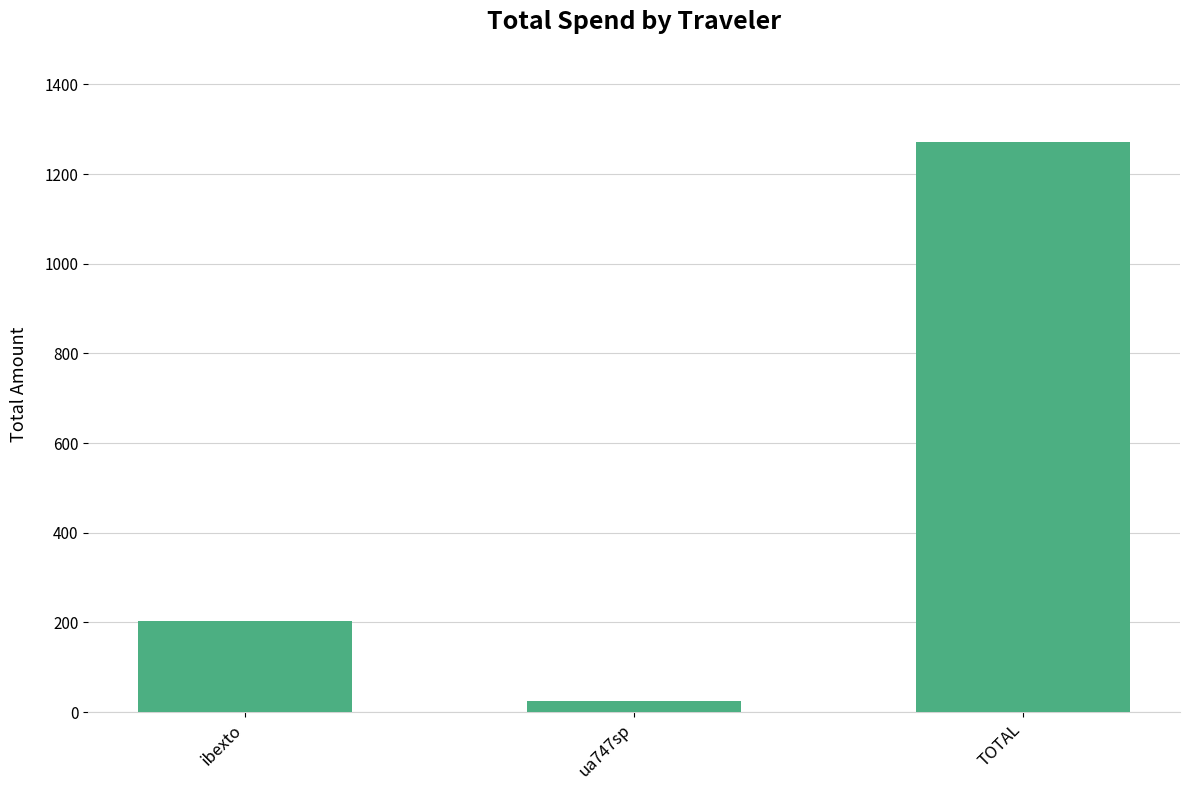

How many data points are above 203?

2